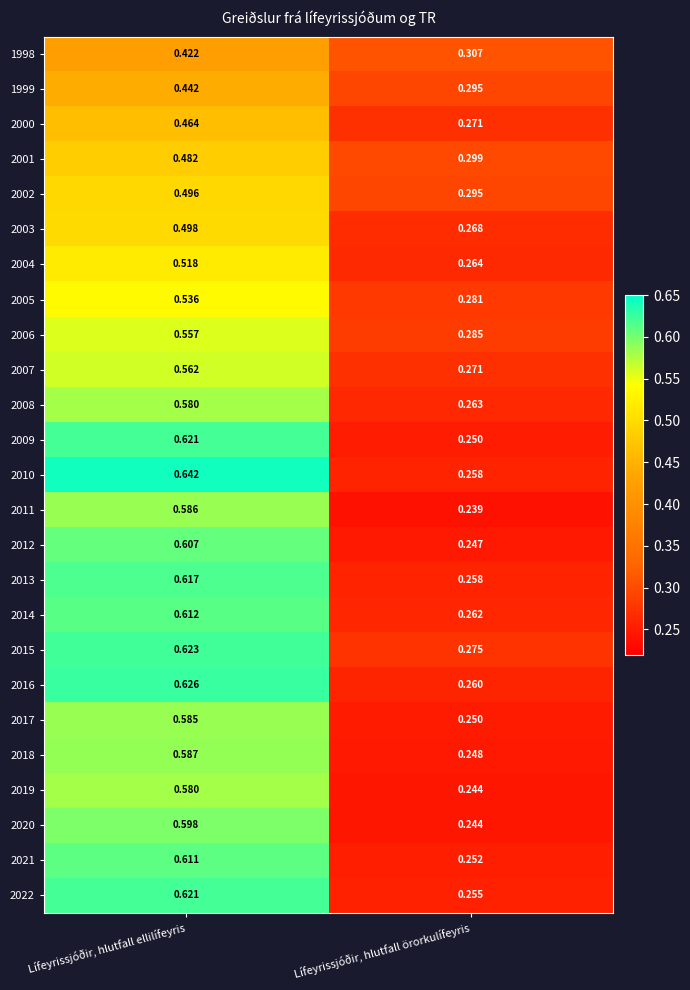

Which label corresponds to the smallest value in the chart?

Lífeyrissjóðir, hlutfall örorkulífeyris